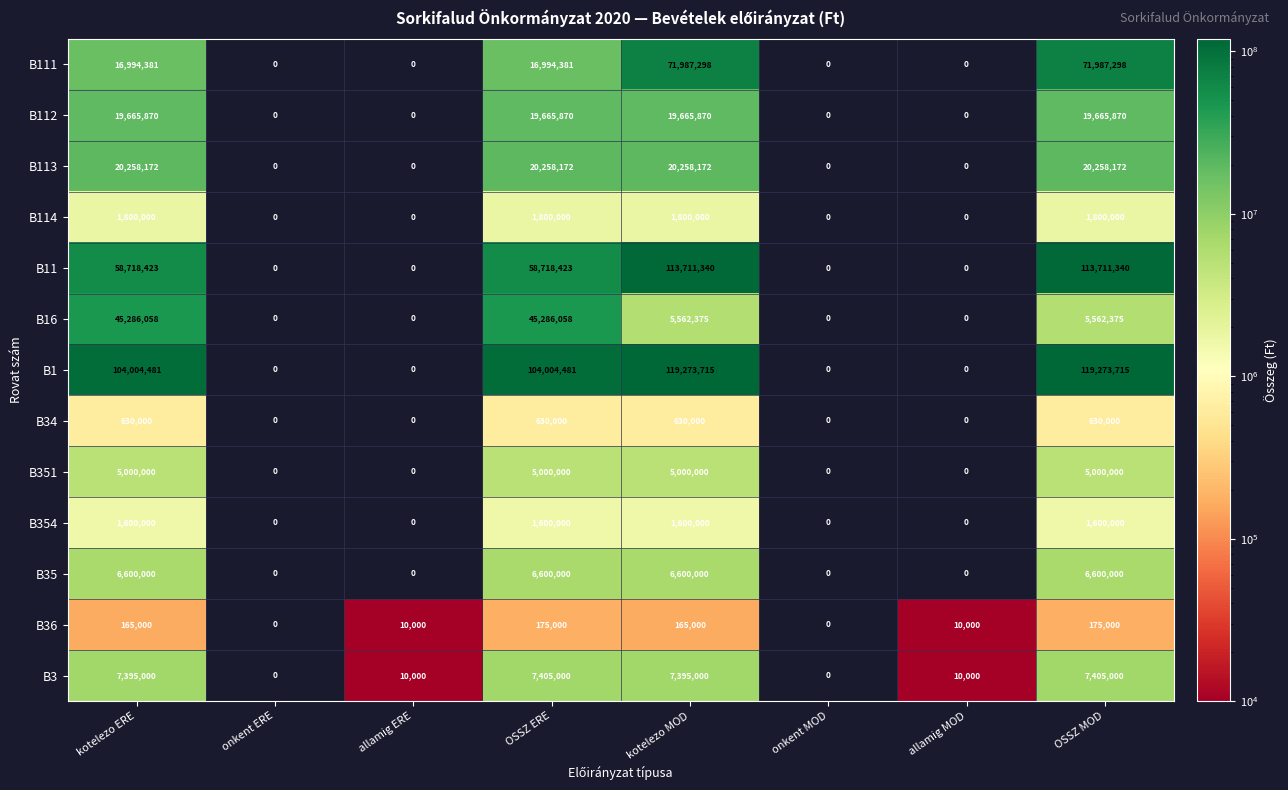

Is it true that B35 equals -2694487 at allamig ERE?

False